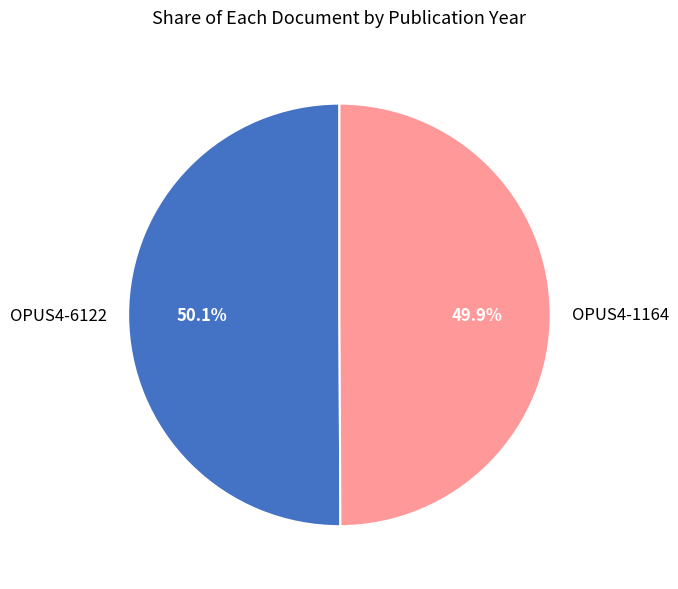

Do OPUS4-1164 and OPUS4-6122 together represent more than half of the pie?

Yes